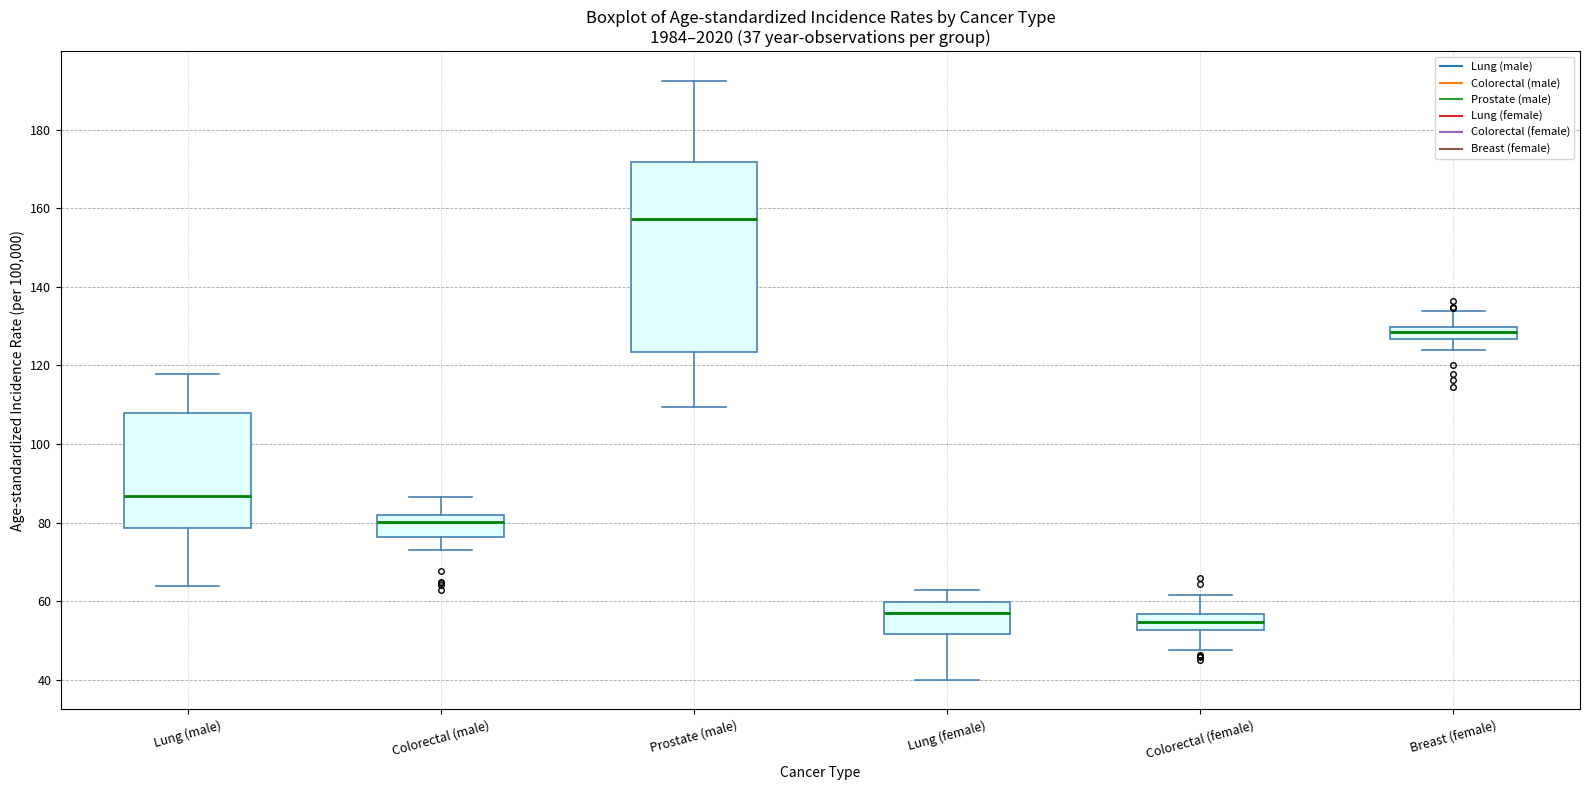

Which box's median line is the highest?

Prostate (male)